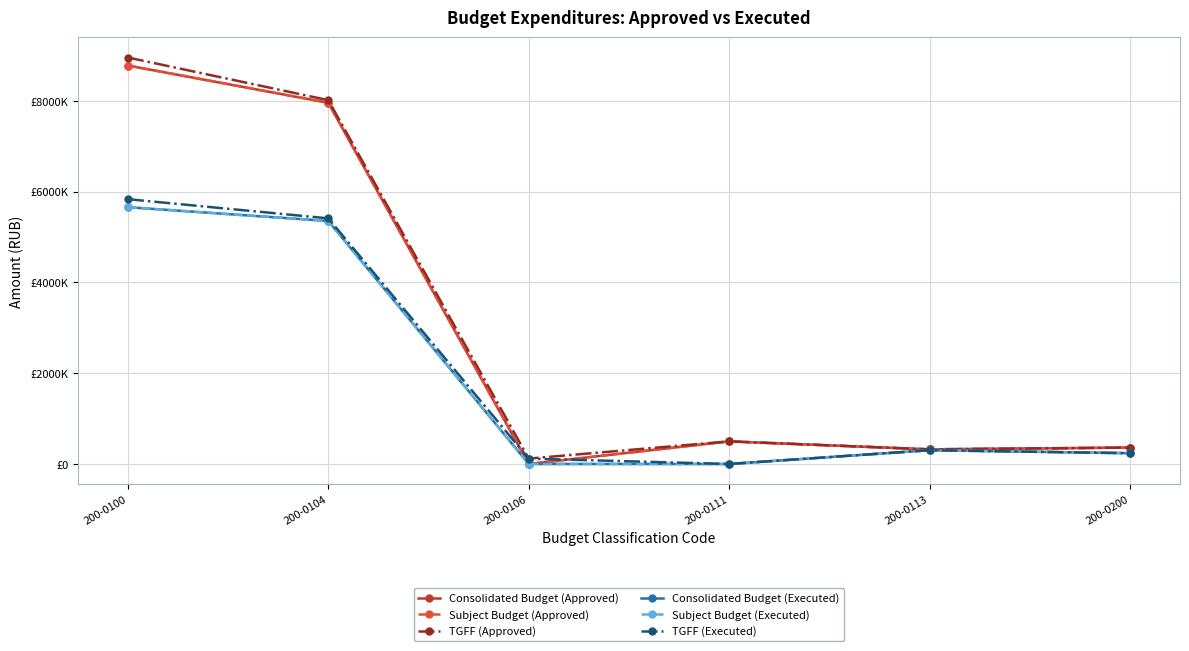

Rank the series by their maximum value, from highest to lowest.

TGFF (Approved), Consolidated Budget (Approved), Subject Budget (Approved), TGFF (Executed), Consolidated Budget (Executed), Subject Budget (Executed)